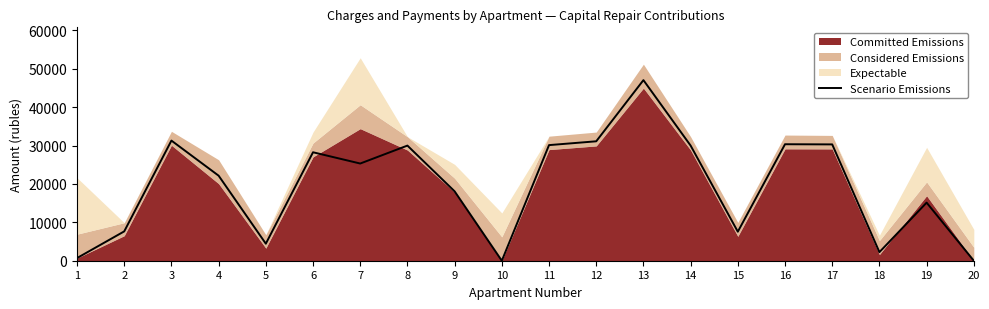

How many points are higher than both their immediate neighbors (excluding endpoints)?

6